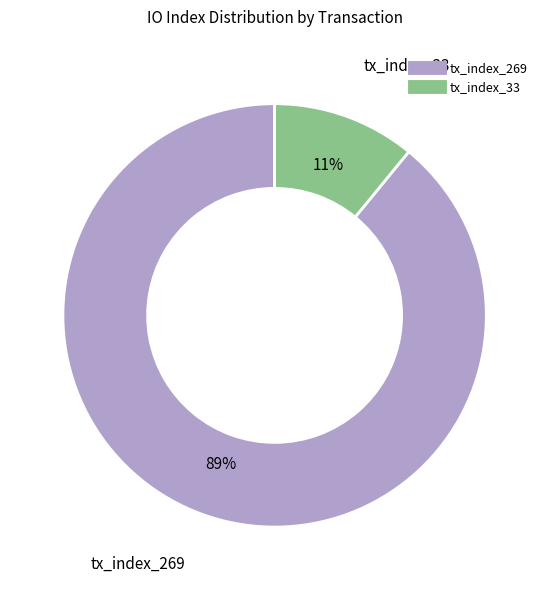

Which slice is the smallest?

tx_index_33